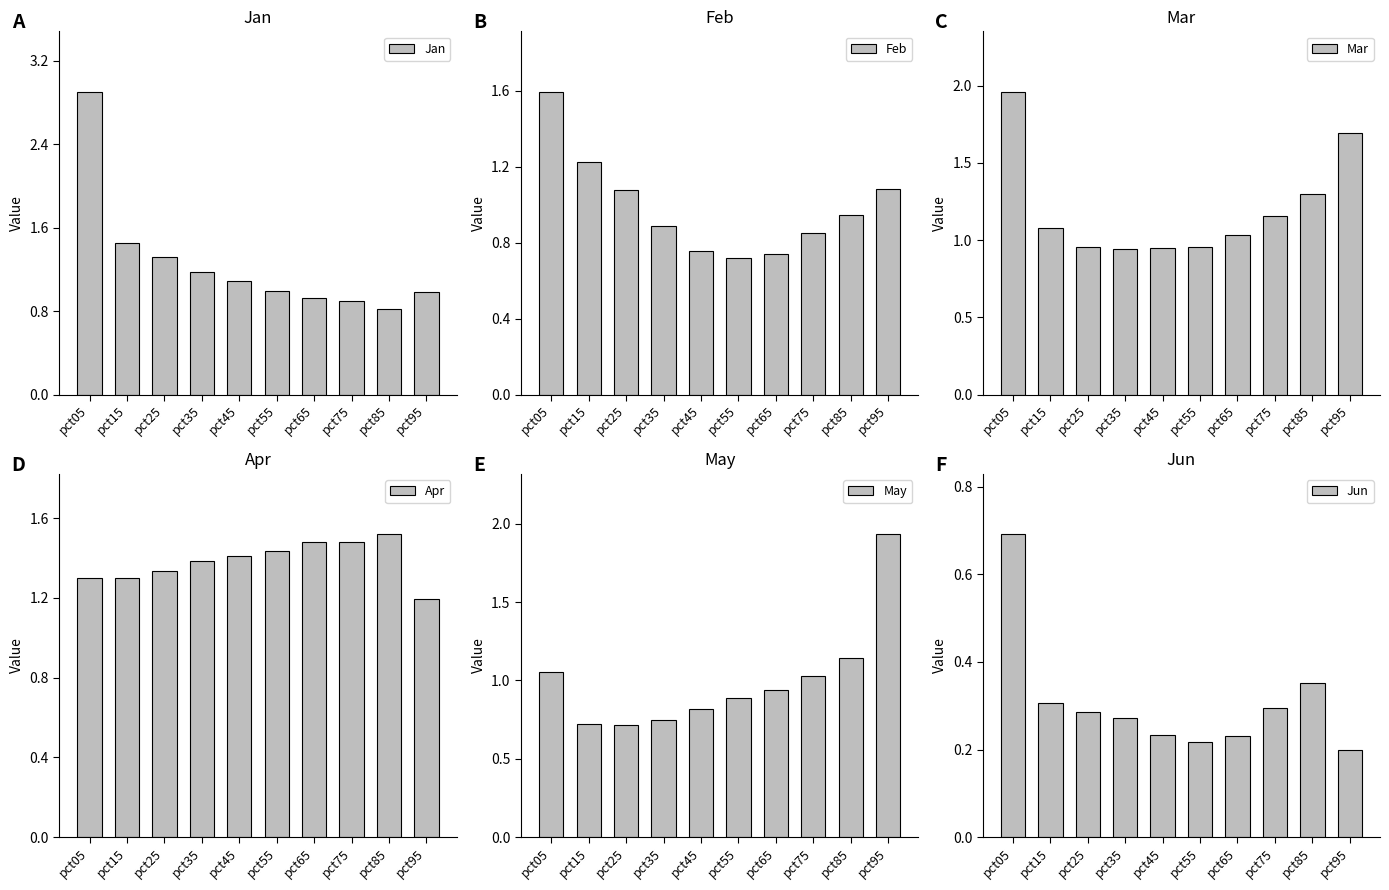

What is the lowest value of the Apr series?

1.2